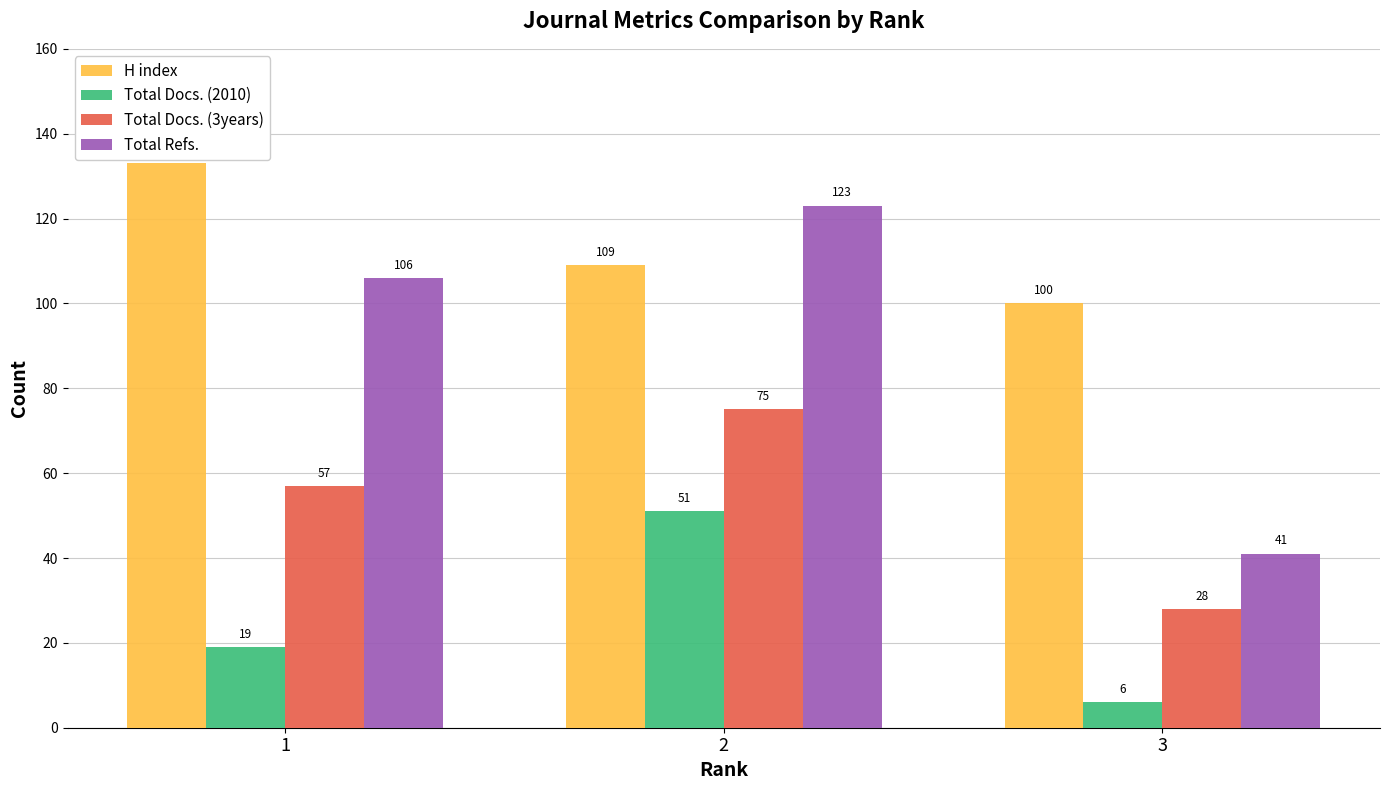

What is the value of the H index bar at the 2nd from the left?

109